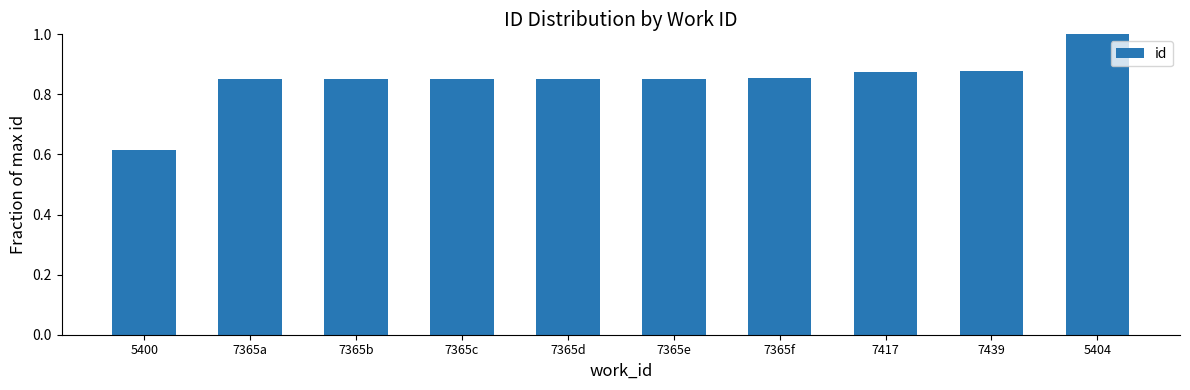

What is the label of the 6th bar from the right?

7365d